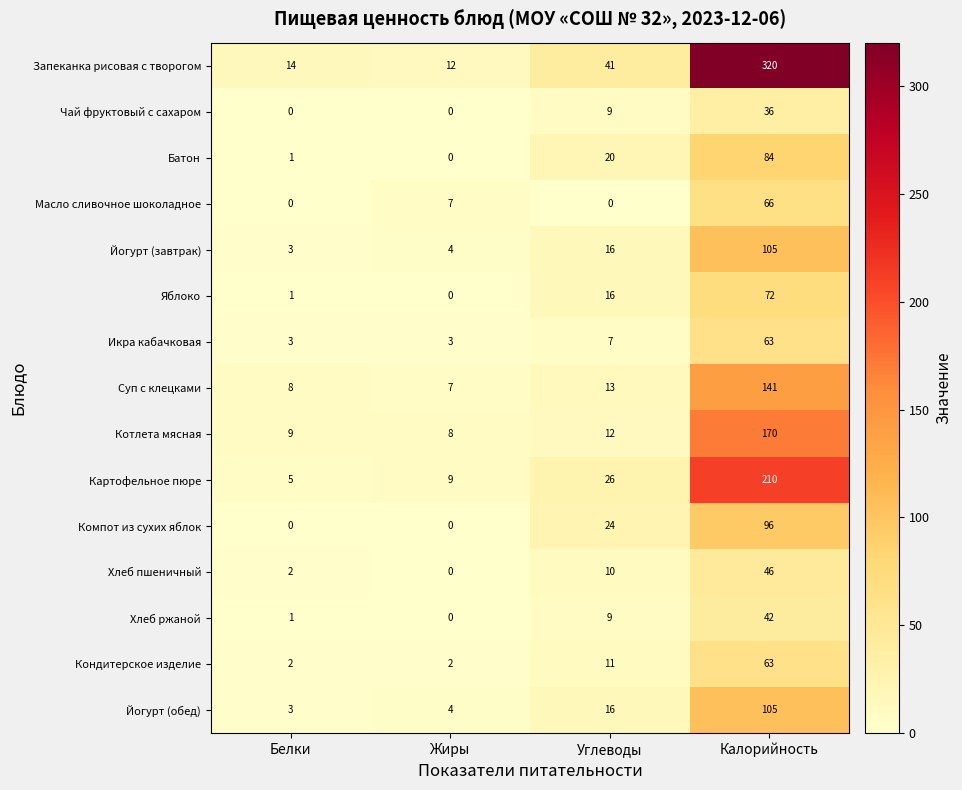

What is the spread (max minus min) of values at Белки?

14